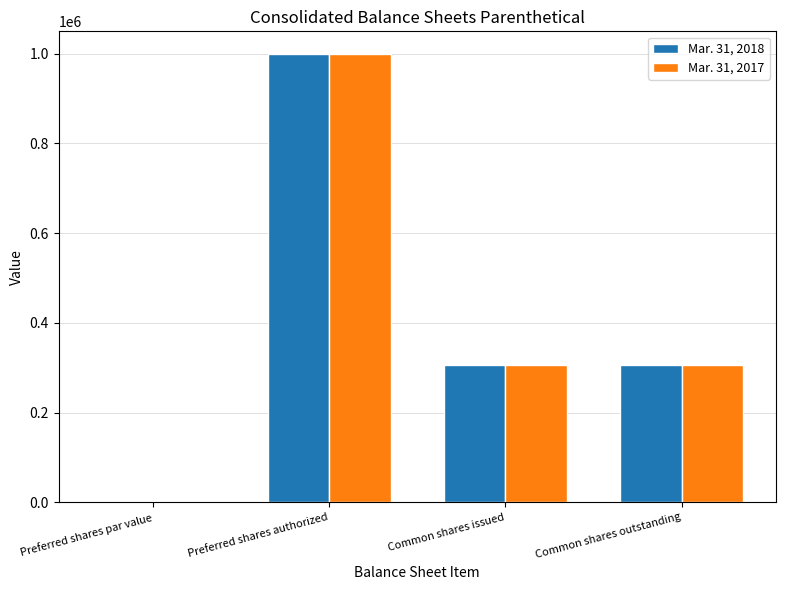

How many Mar. 31, 2018 values are between 305778 and 1000000?

3